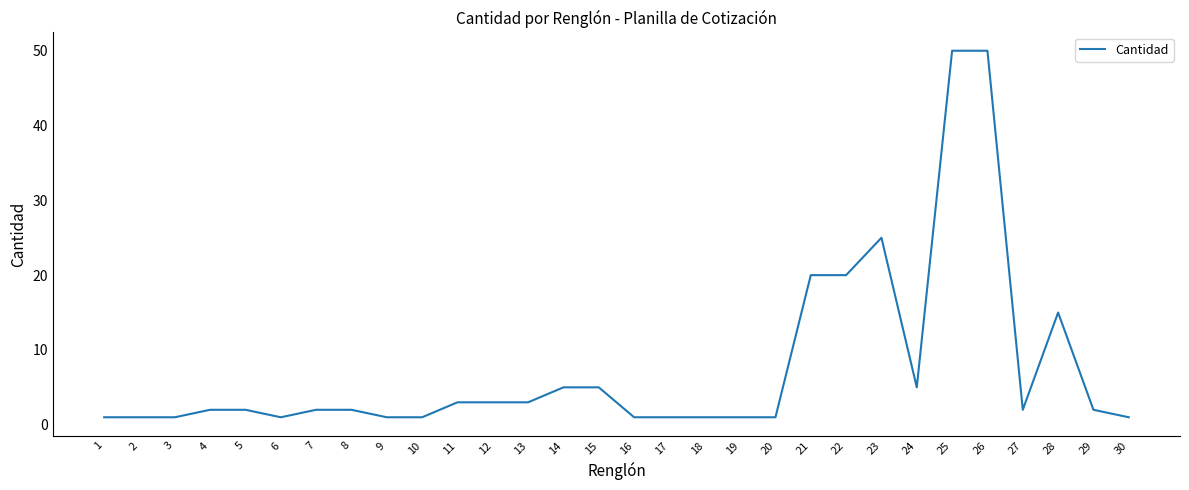

What is the difference between the maximum and minimum values?

49